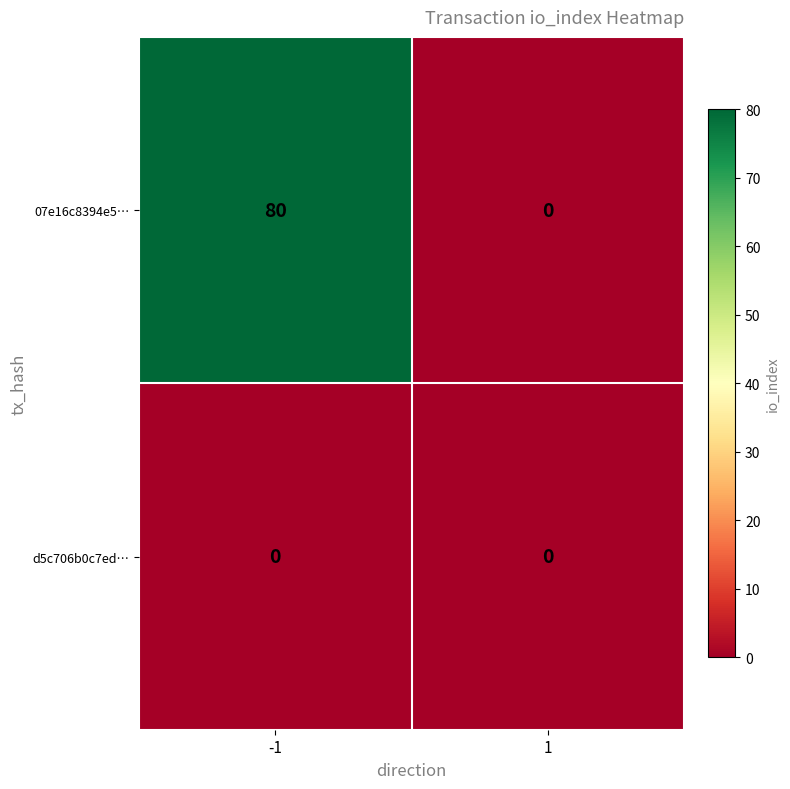

At which category is the sum across all series the highest?

-1